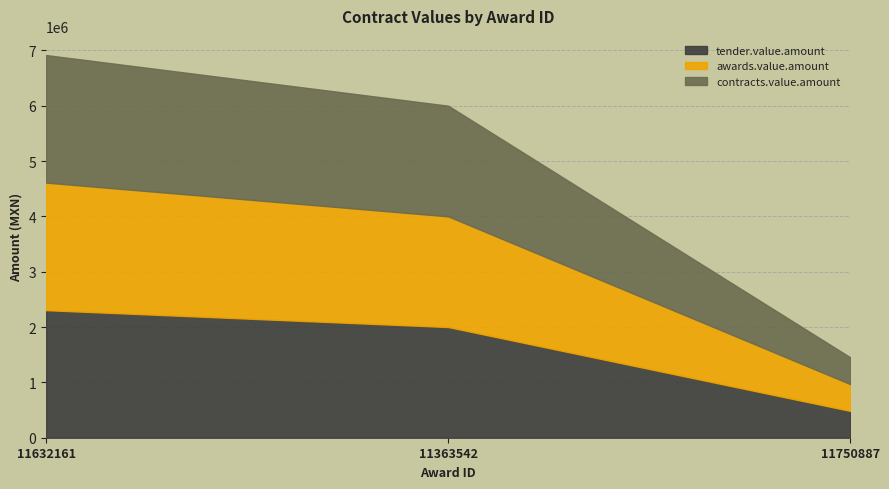

What is the approximate value of awards.value.amount at 11632161?

2305232.0